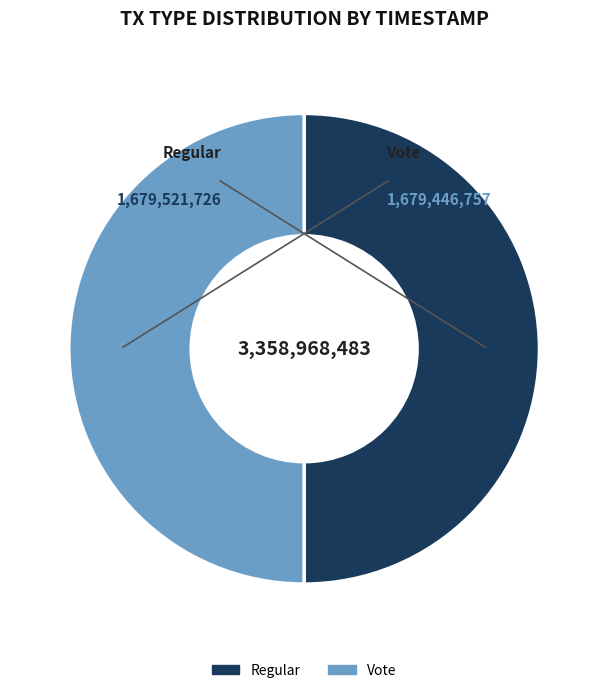

How many segments does this pie chart have?

2